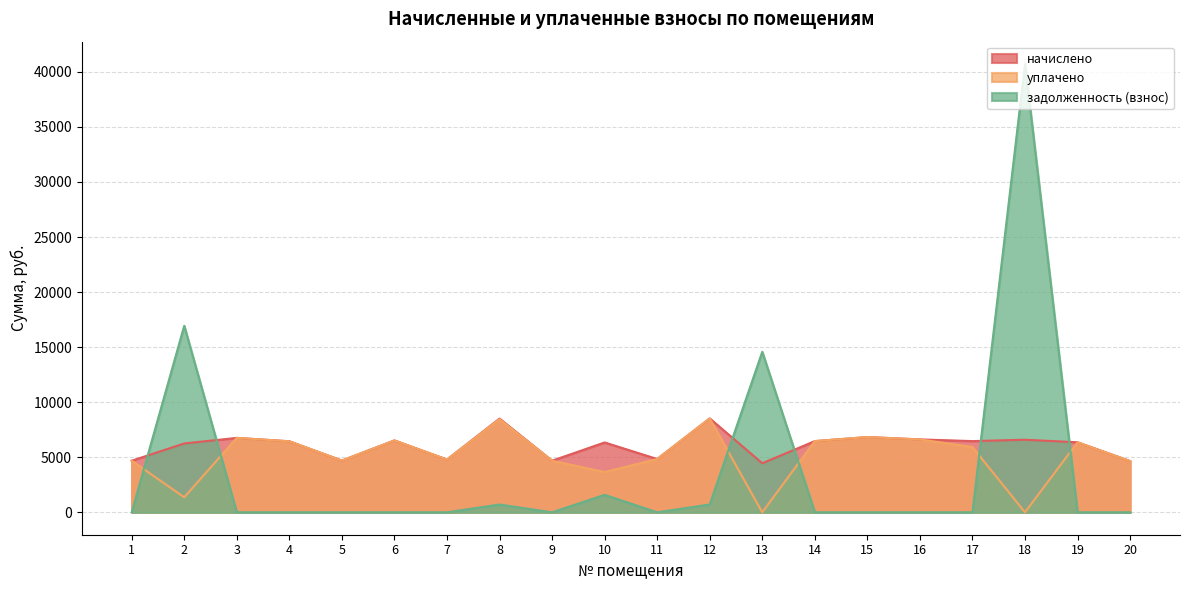

At 15, list the series in order from largest to smallest.

начислено, уплачено, задолженность (взнос)